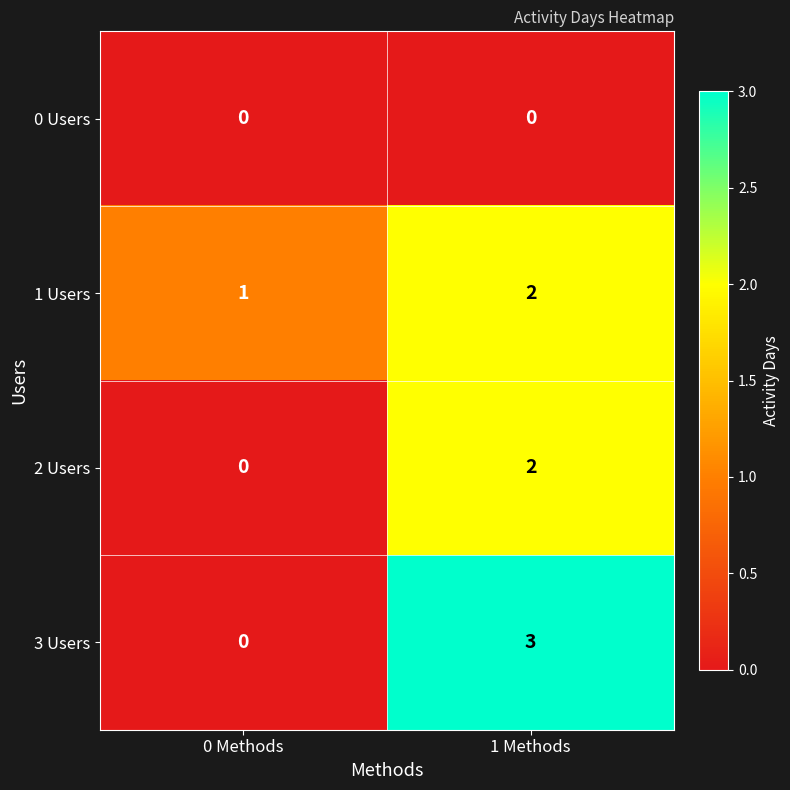

Which category has the highest value across all series?

1 Methods